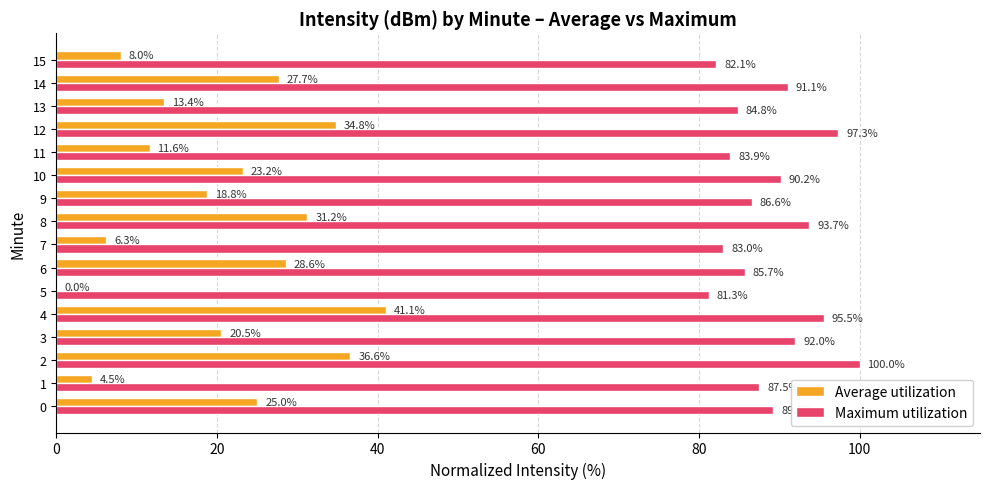

What is the average value of the Maximum utilization series?

89.0